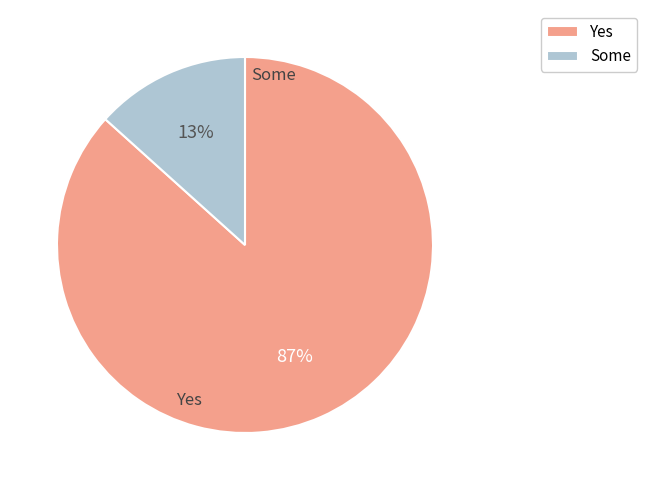

How many slices are in this pie chart?

2